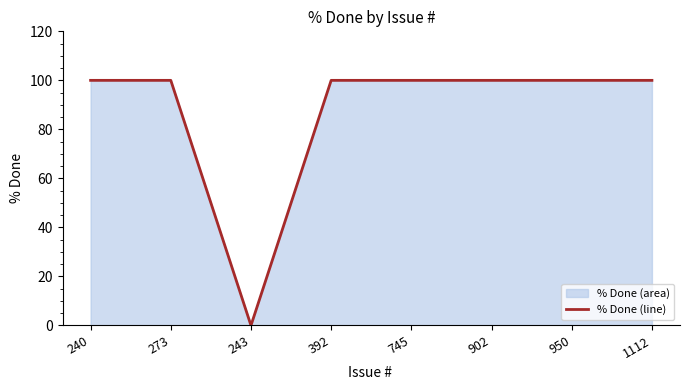

Reading left to right, transcribe all the data shown in this chart.

100	100	0	100	100	100	100	100